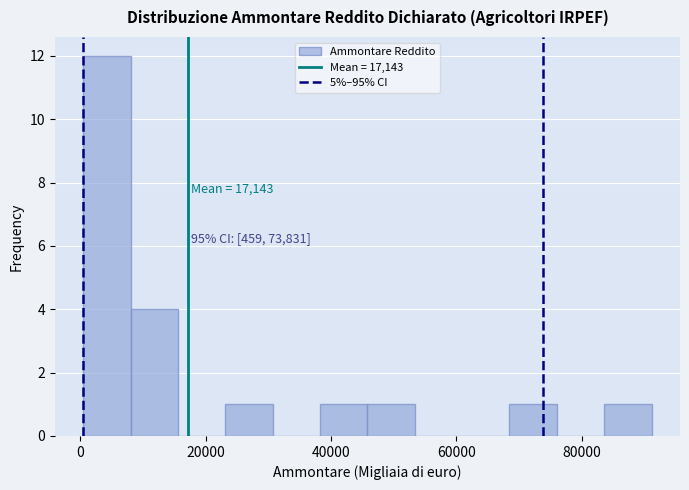

Around what value on the x-axis is the tallest bar? Give the approximate position of its centre, as read against the axis.

4000